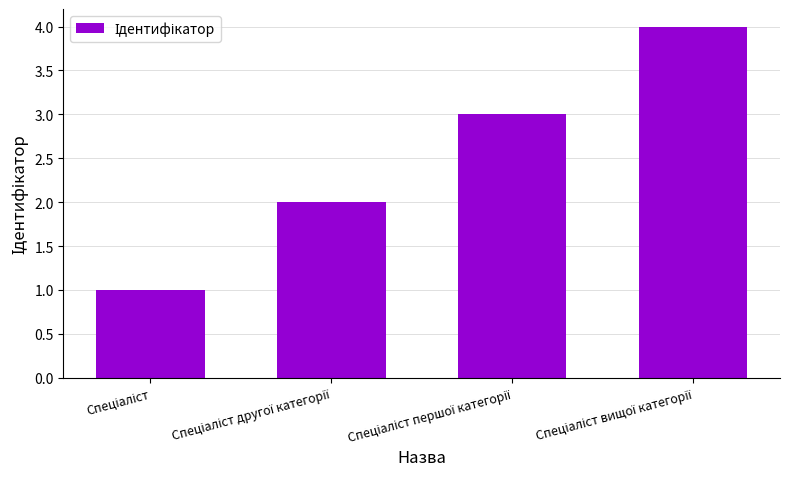

Reading right to left, transcribe all the data shown in this chart.

4	3	2	1